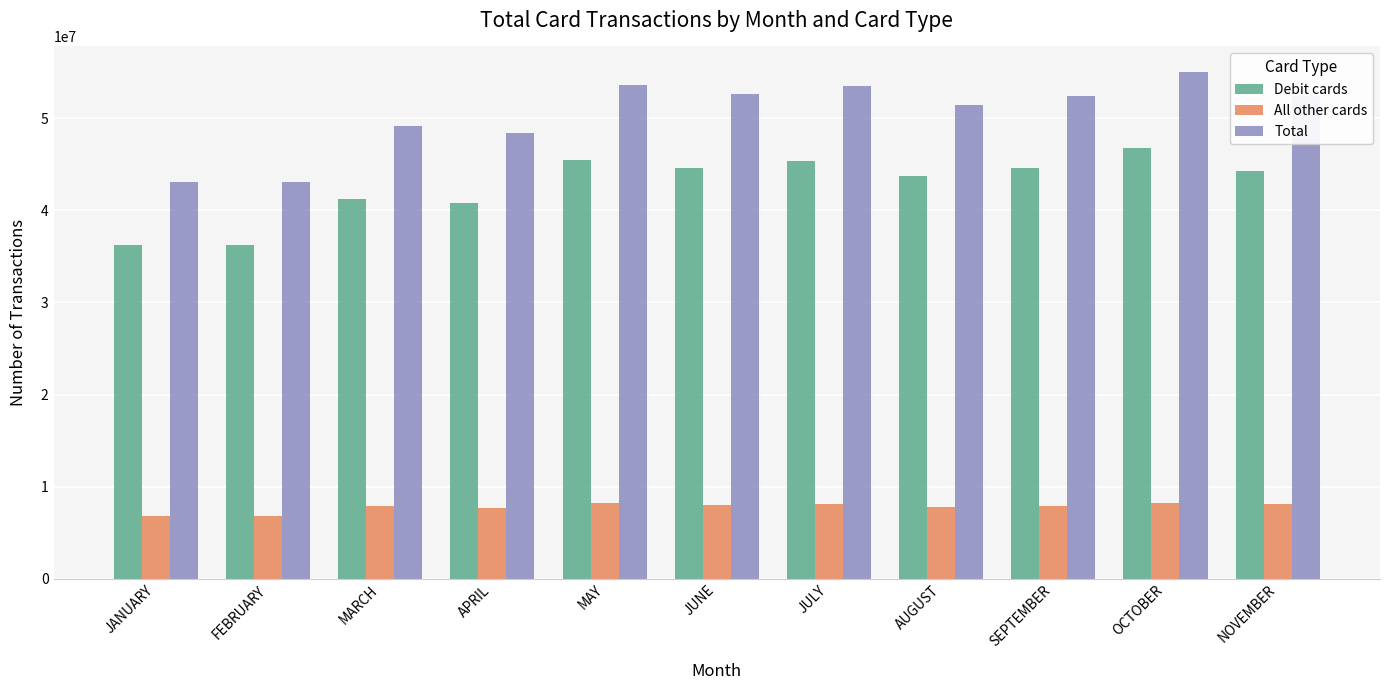

Rank the series at OCTOBER from highest to lowest value.

Total, Debit cards, All other cards